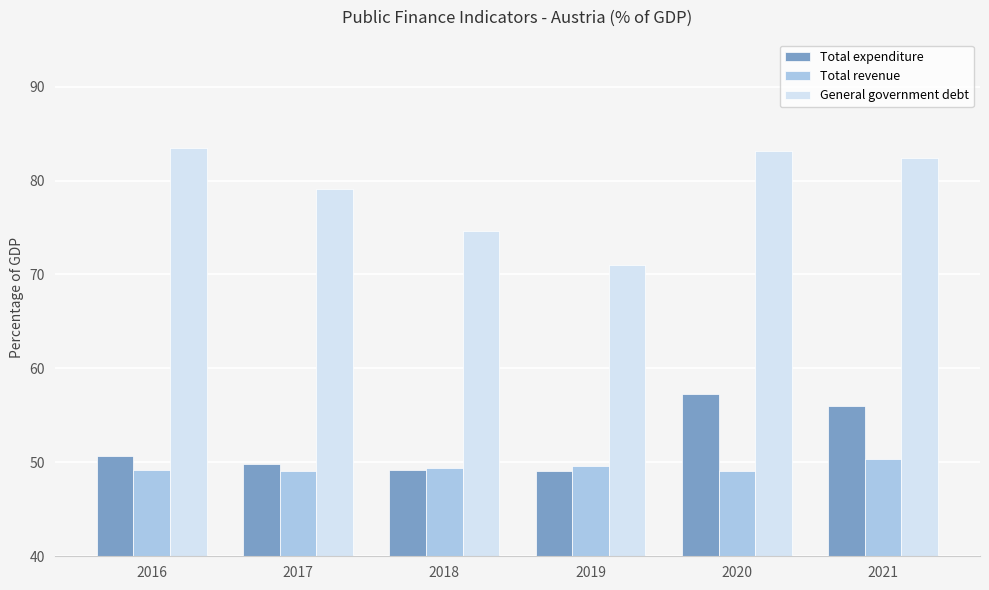

What is the total value across all series at 2018?

173.2